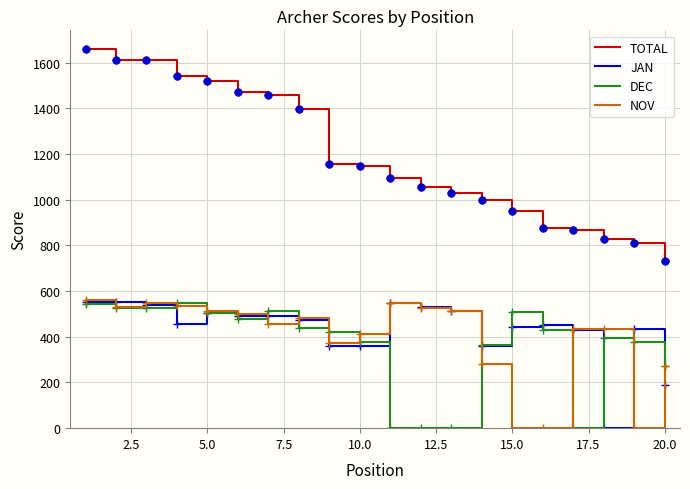

What is the maximum value for DEC?

548